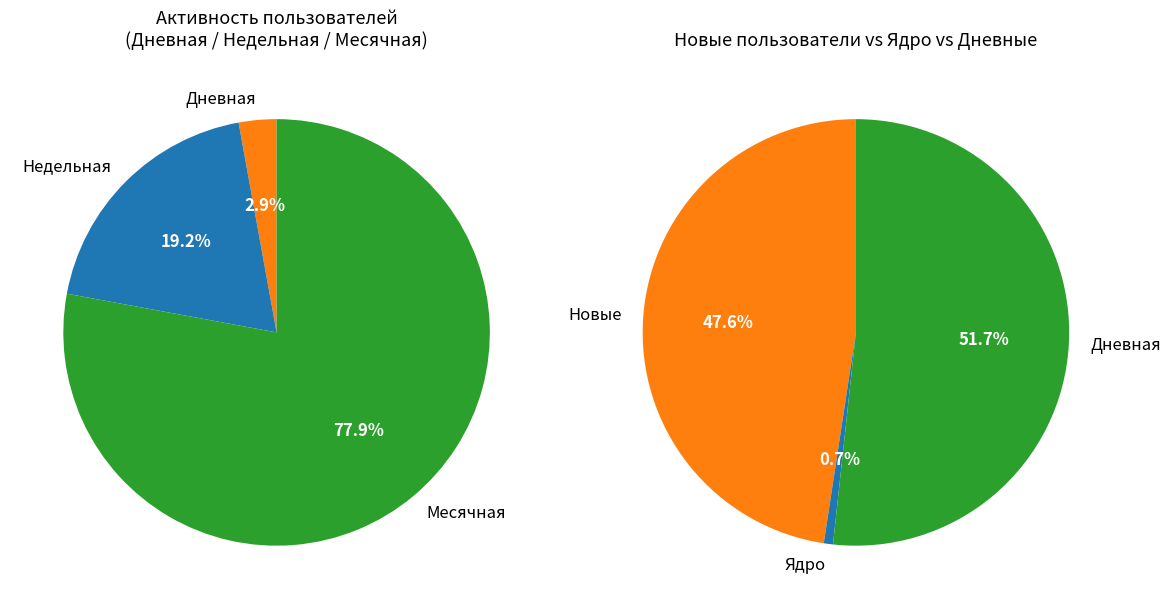

True or false: 18 accounts for 3% of the total.

True